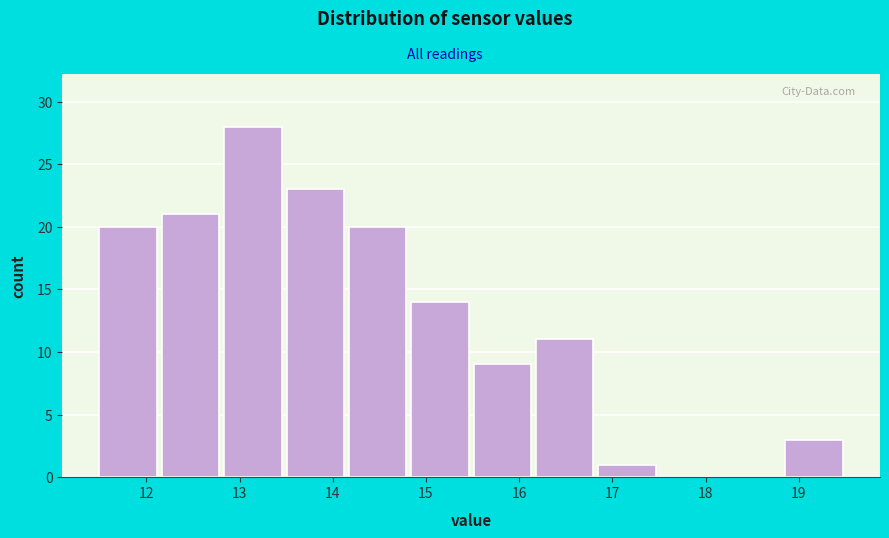

What is the height of the bar covering 14.8 to 15.5 on the x-axis? Neither the bar edges nor the heights are printed on the chart, so give them approximately, as read against the axes.

14